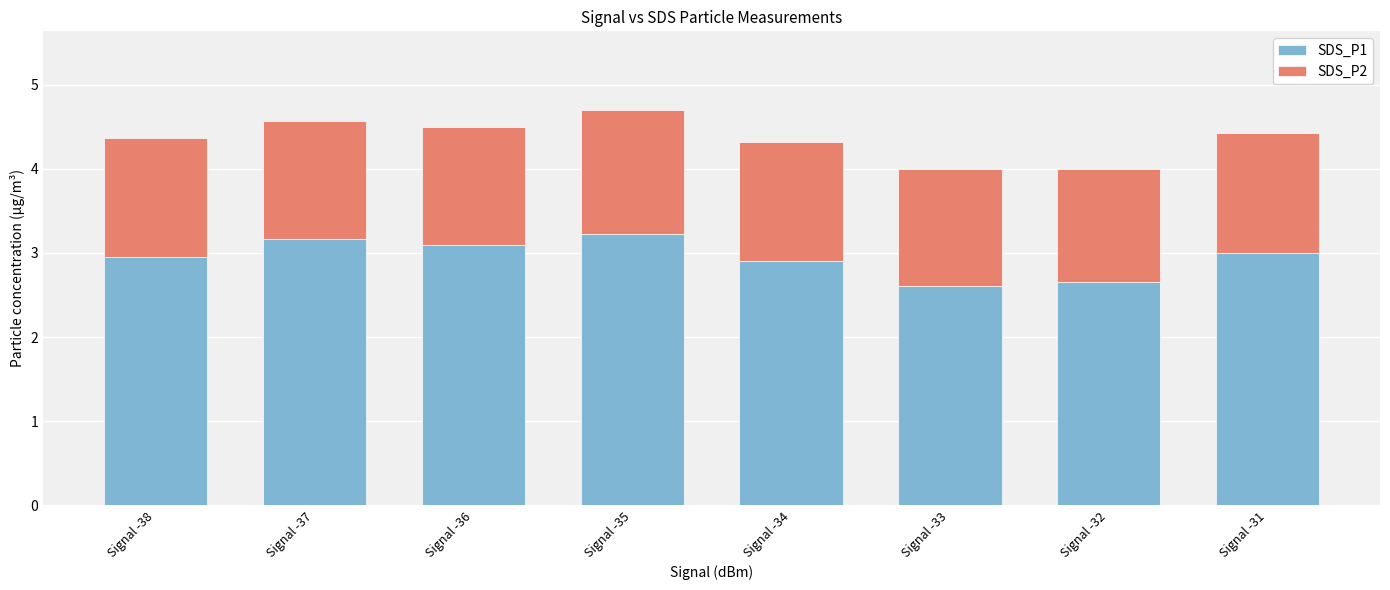

What is the lowest value of the SDS_P1 series?

2.6